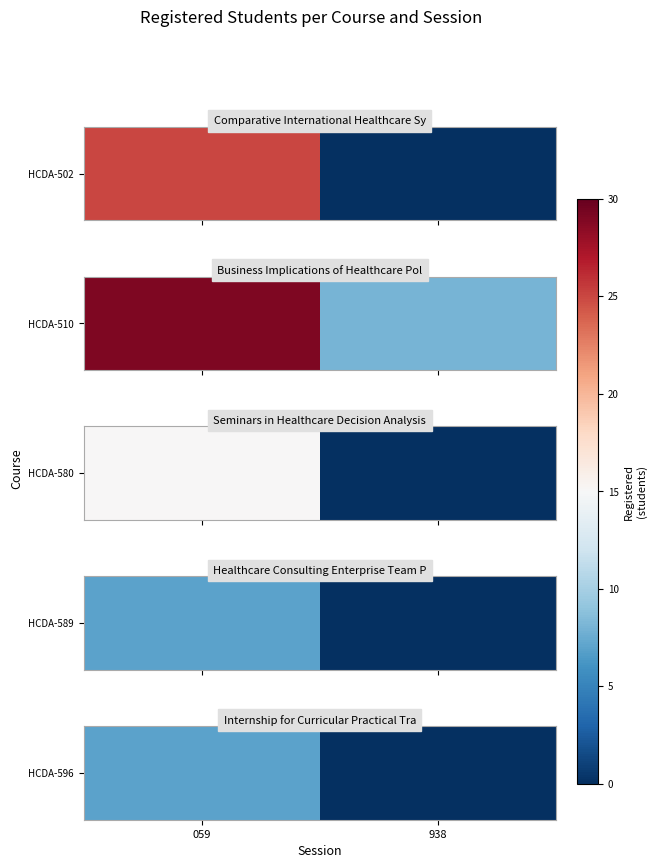

What is the change in value from 059 to 938?

-7